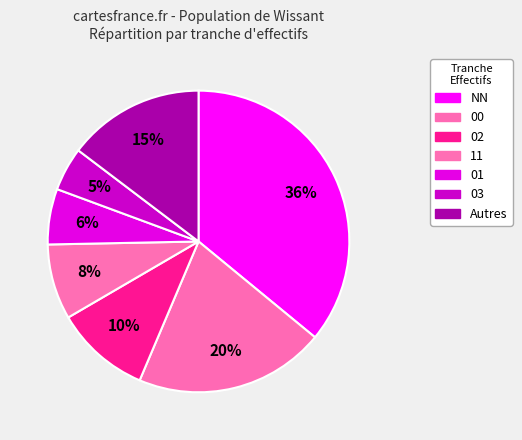

True or false: 02 accounts for 17% of the total.

False